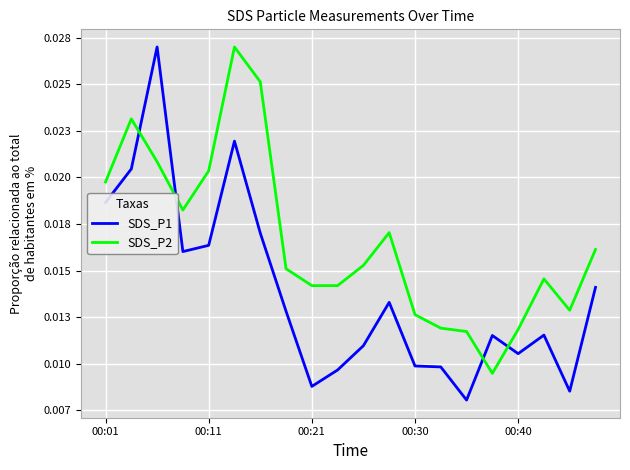

Is this an area chart (filled region under the line)?

No